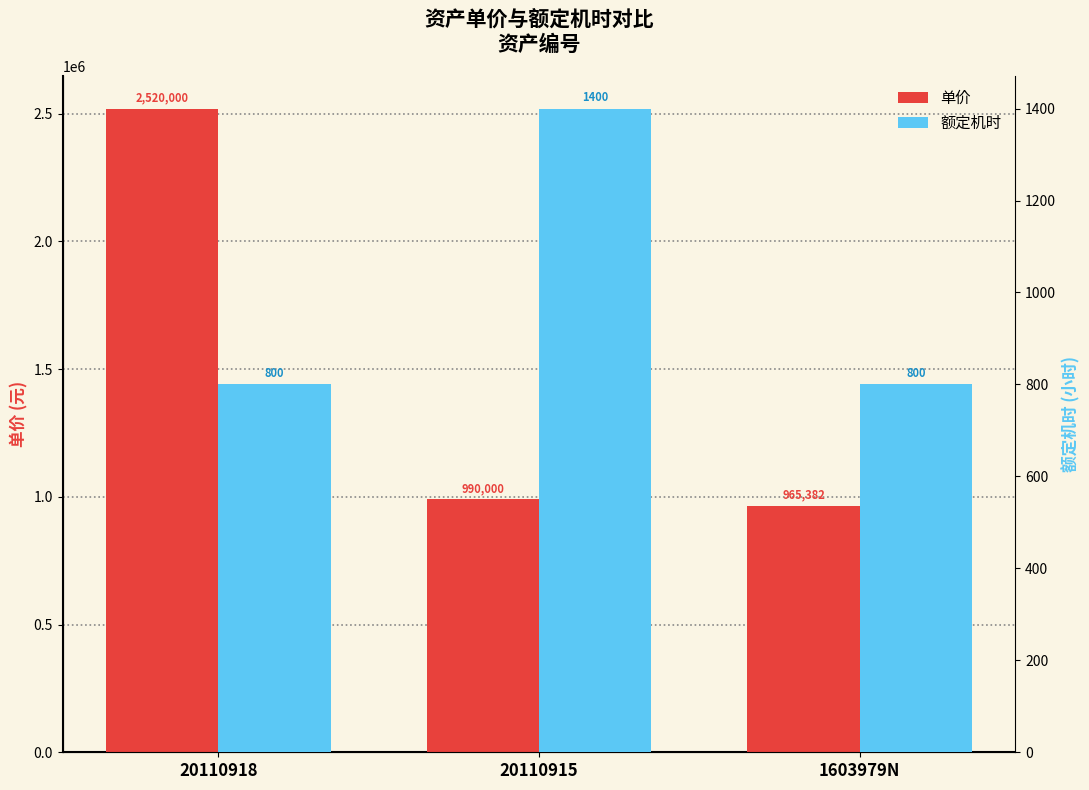

How many categories are shown in the chart?

3